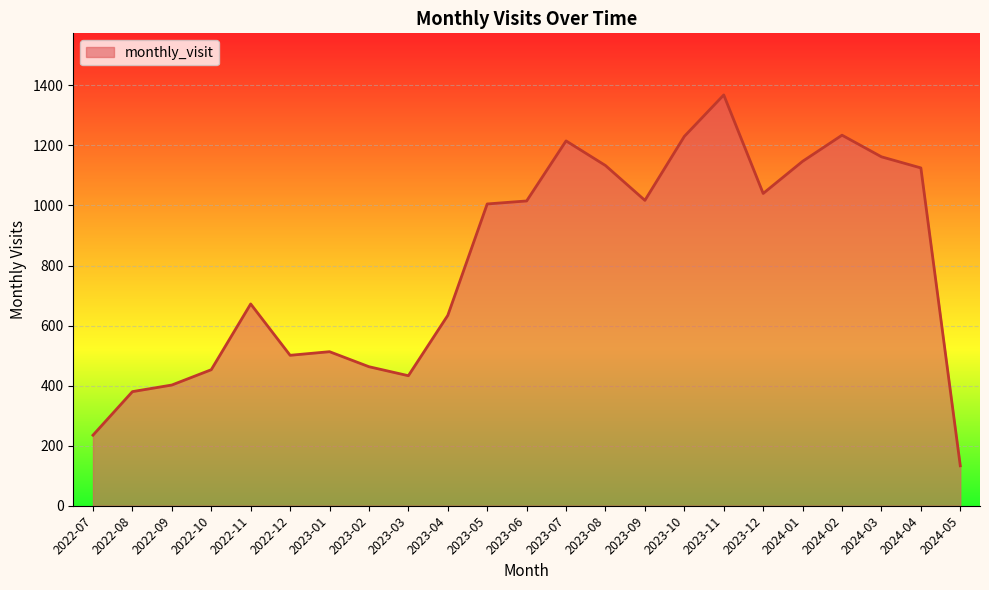

Is it true that the value at 2022-09 is 689?

False